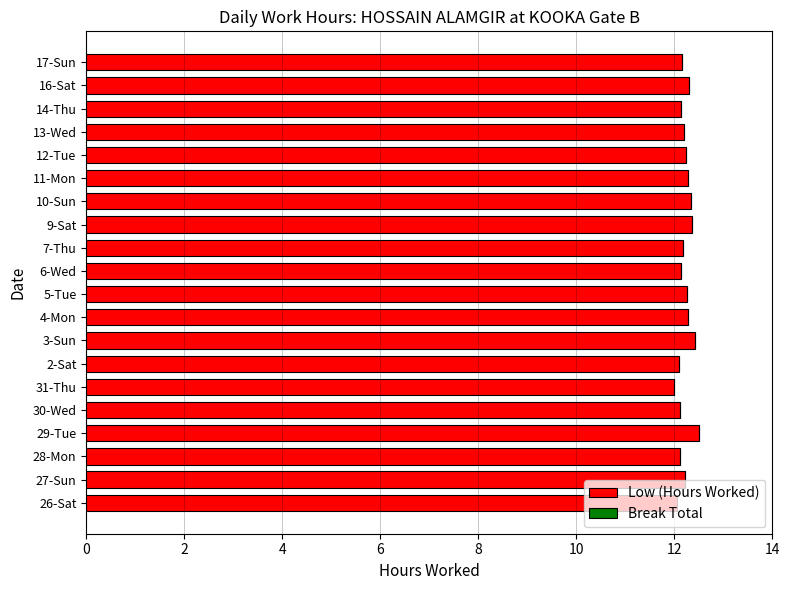

What is the smallest value displayed?

12.0